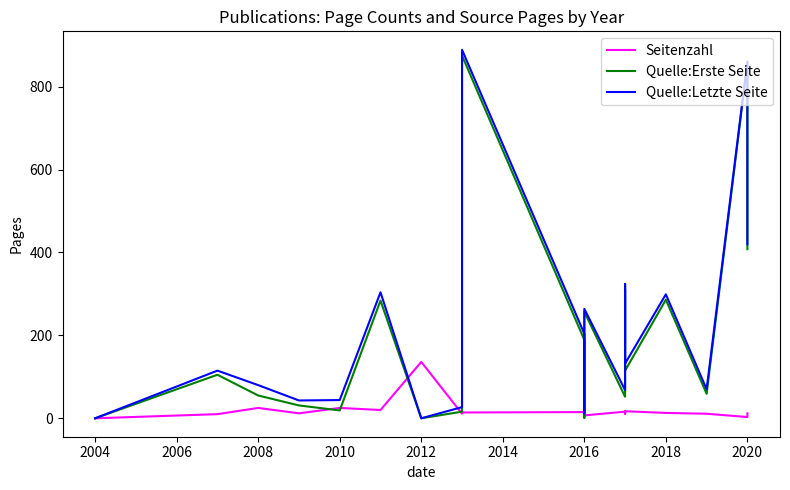

What is the average value of the Quelle:Letzte Seite series?

216